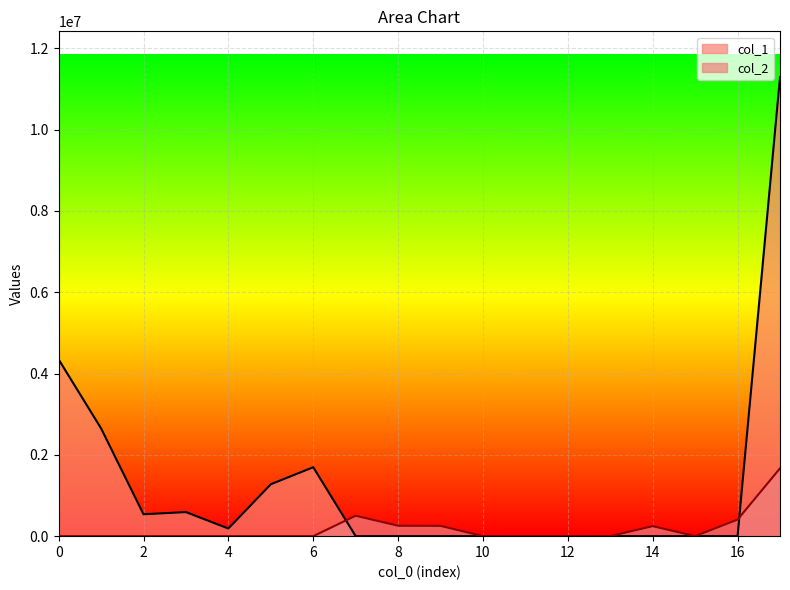

What is the maximum value shown in the chart?

11286303